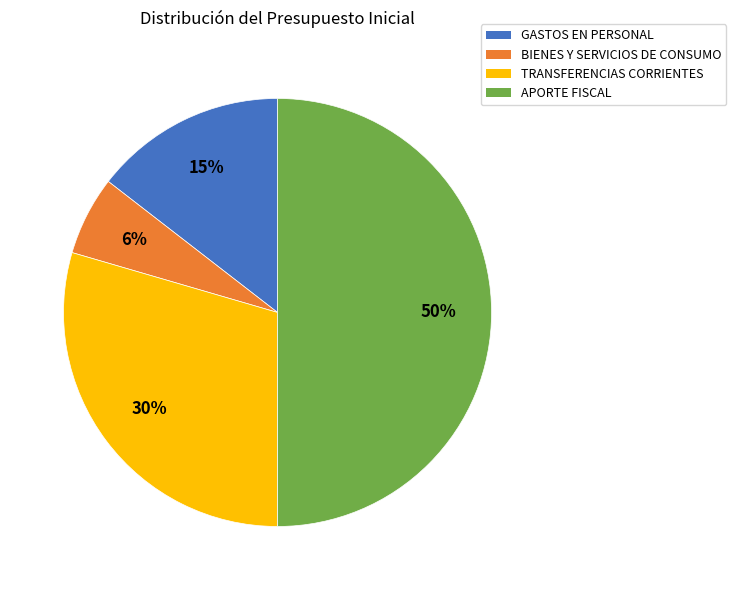

To the nearest percent, what is the average slice percentage?

25%